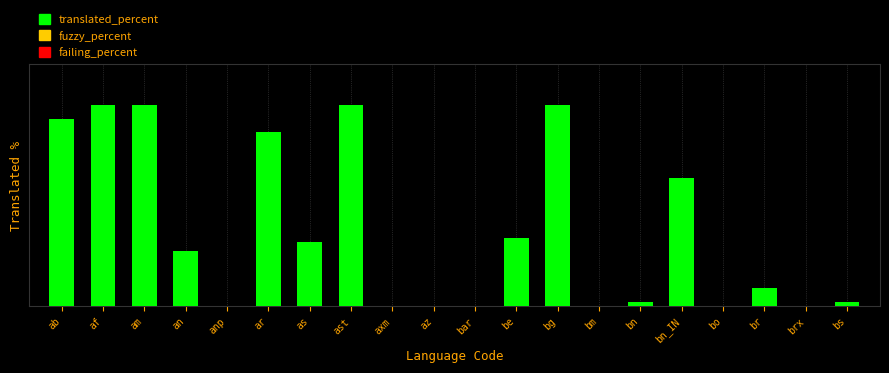

Count the number of values greater than 27.

10